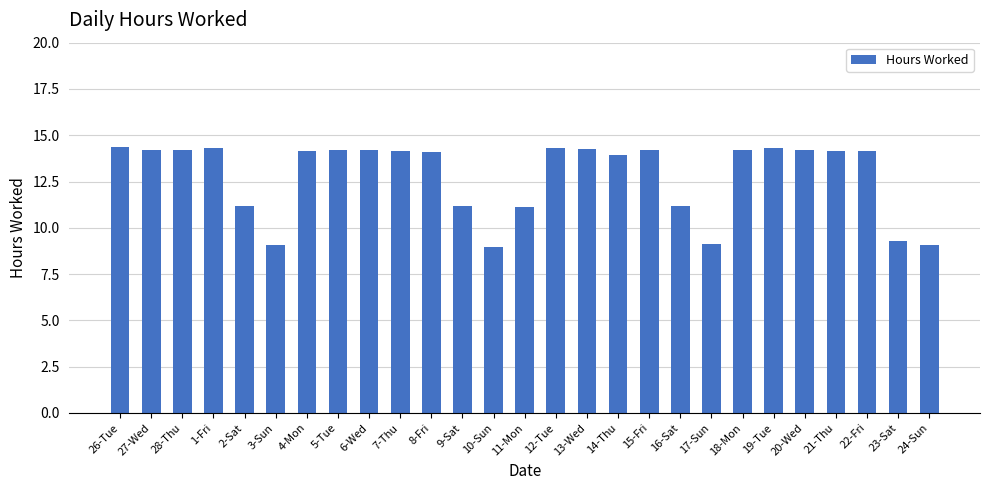

What is the label of the 1st bar from the right?

24-Sun